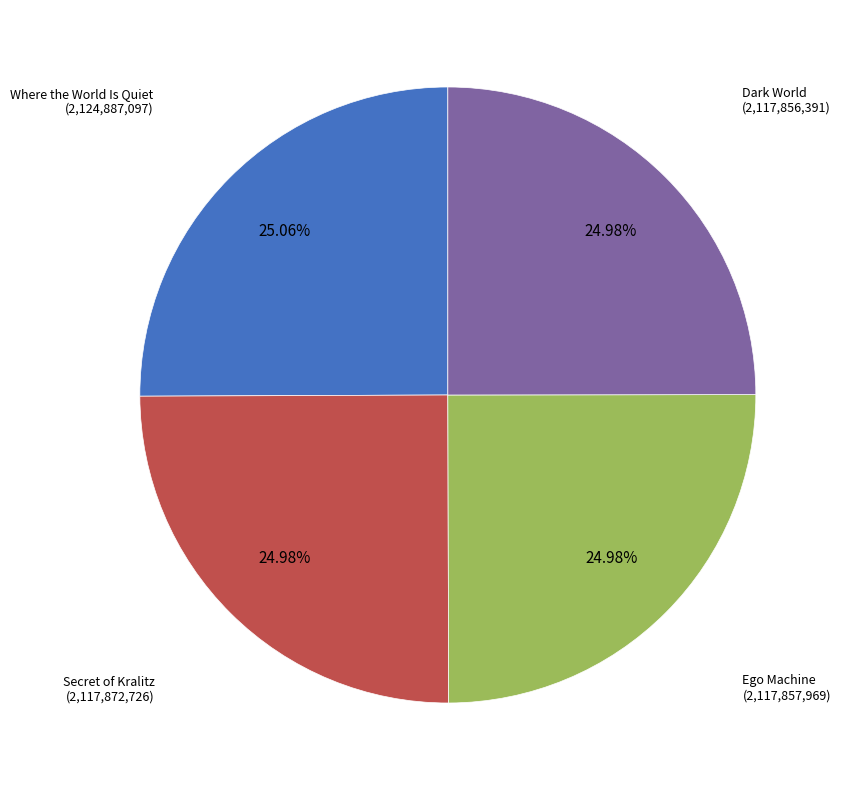

Is there a majority slice in this chart?

No